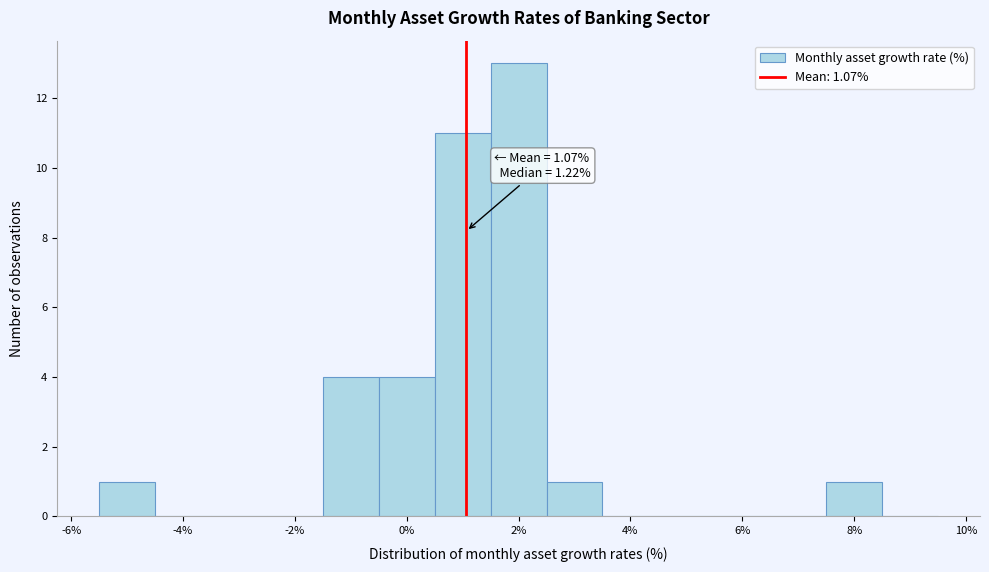

Which range on the x-axis has the tallest bar?

1.5 to 2.5